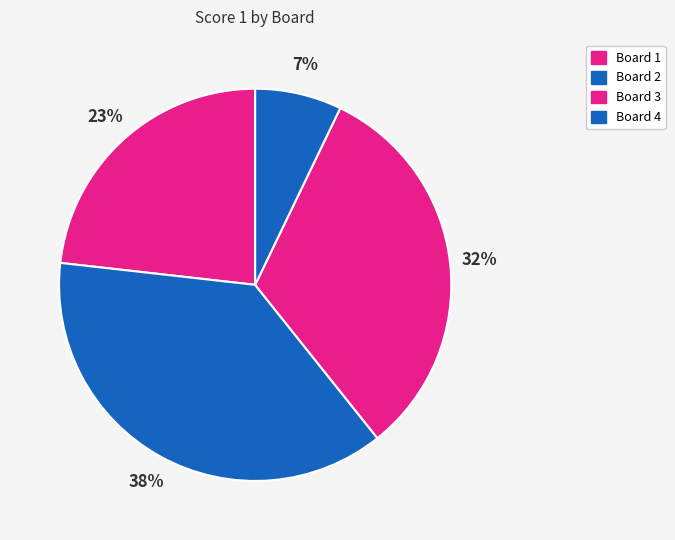

How many segments does this pie chart have?

4